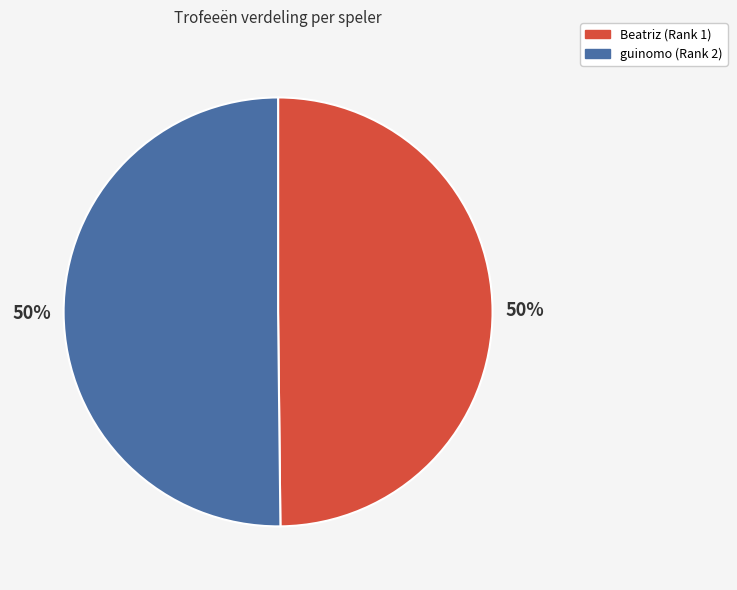

Rank the categories by value from lowest to highest.

1, 2